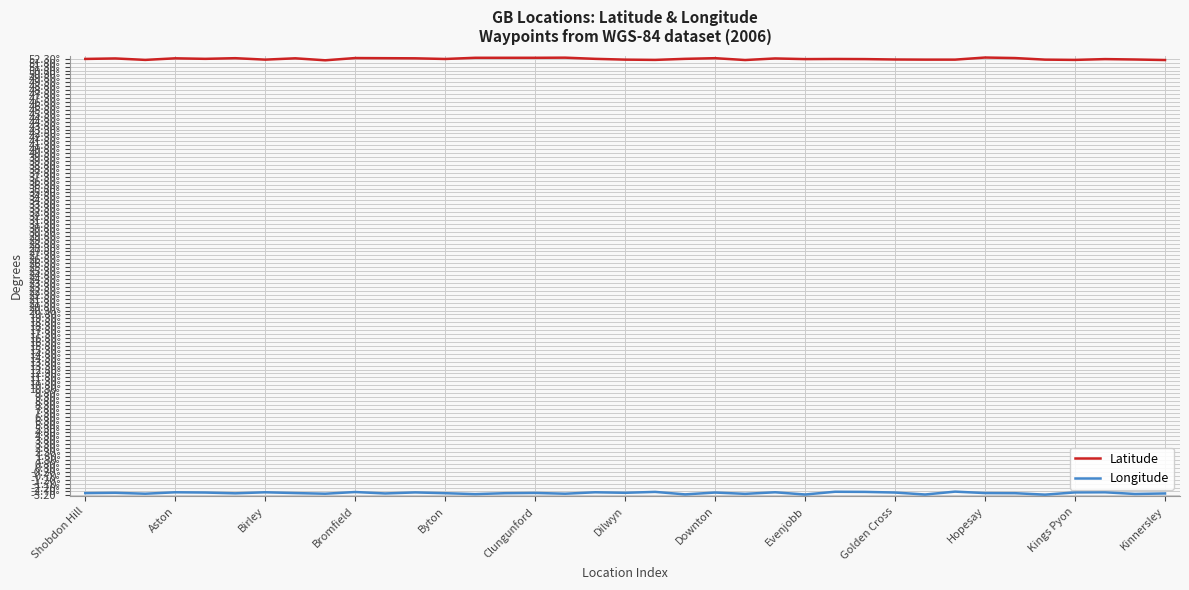

Reading right to left, extract all data points from this chart.

Latitude: 52.1	52.2	52.2	52.1	52.2	52.4	52.5	52.2	52.2	52.2	52.2	52.3	52.2	52.3	52.1	52.4	52.3	52.1	52.2	52.3	52.4	52.4	52.4	52.4	52.3	52.4	52.4	52.4	52.1	52.4	52.2	52.4	52.3	52.4	52.1	52.3	52.3
Longitude: -3.0	-3.0	-2.8	-2.8	-3.1	-2.9	-2.9	-2.7	-3.1	-2.8	-2.8	-2.7	-3.1	-2.8	-3.0	-2.8	-3.1	-2.8	-2.9	-2.8	-3.0	-2.9	-2.9	-3.0	-2.9	-2.8	-3.0	-2.8	-3.0	-2.9	-2.8	-2.9	-2.8	-2.8	-3.0	-2.9	-2.9